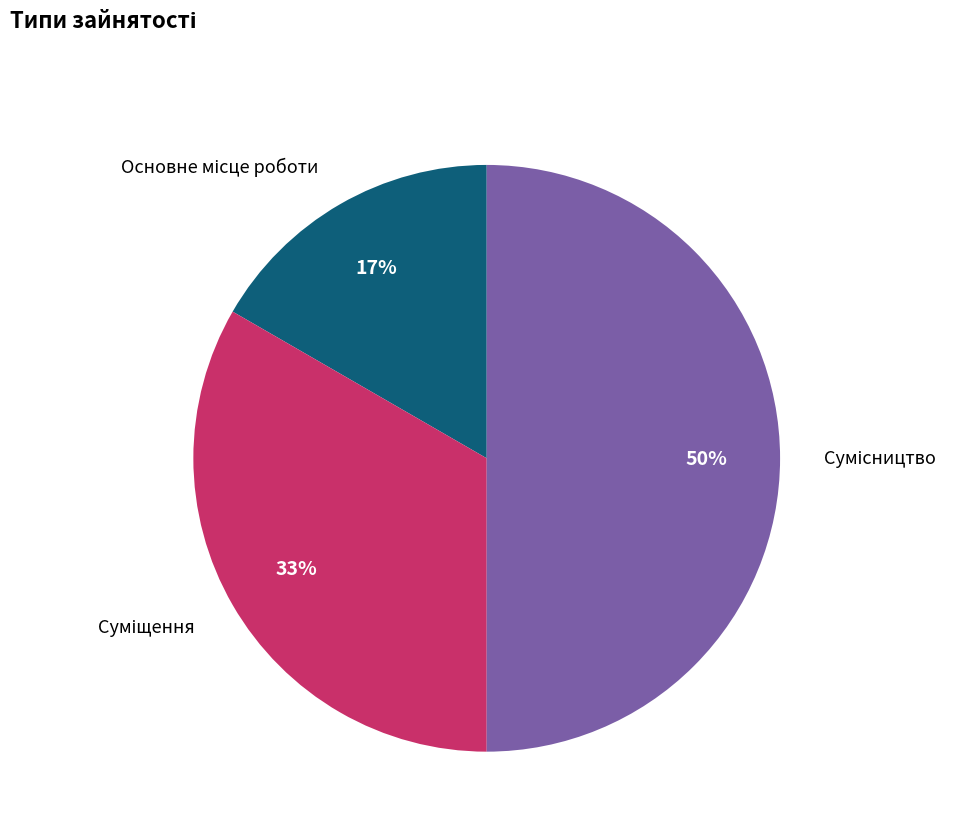

To the nearest percent, what is the average slice percentage?

33%